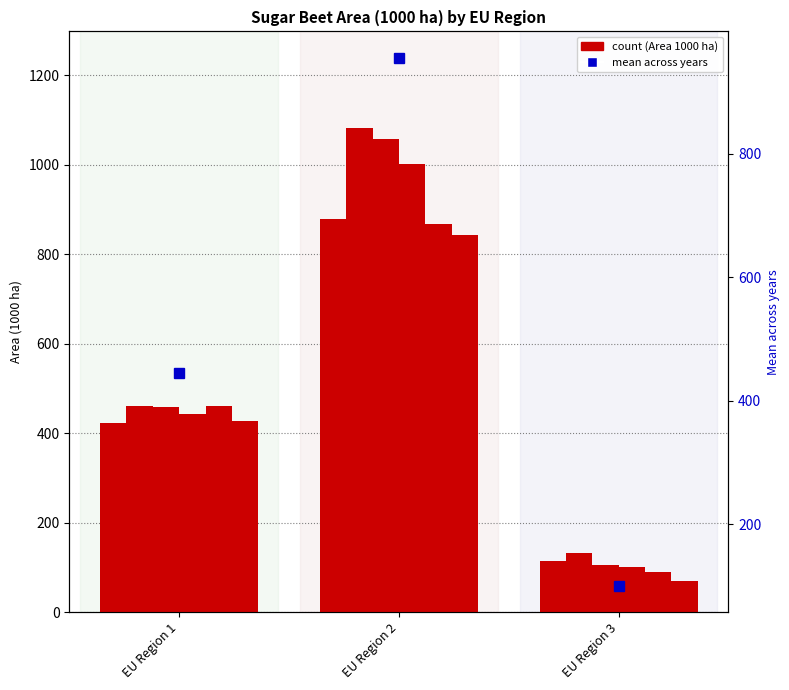

What is the value of the 2017/18 bar at the 3rd from the left?

131.0